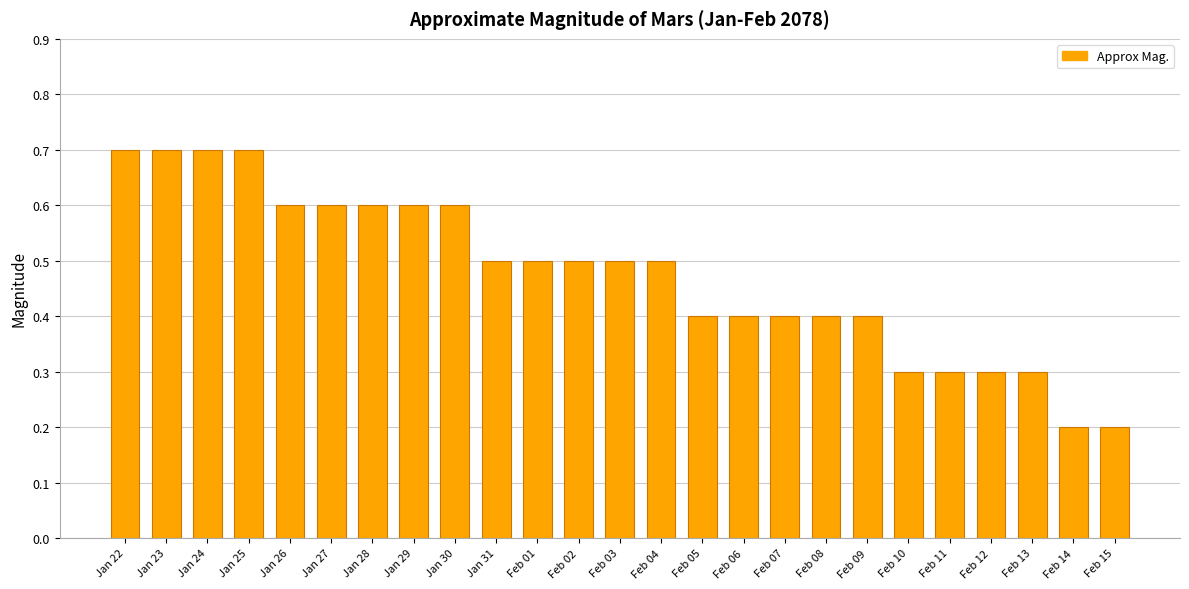

Are the bars horizontal?

No